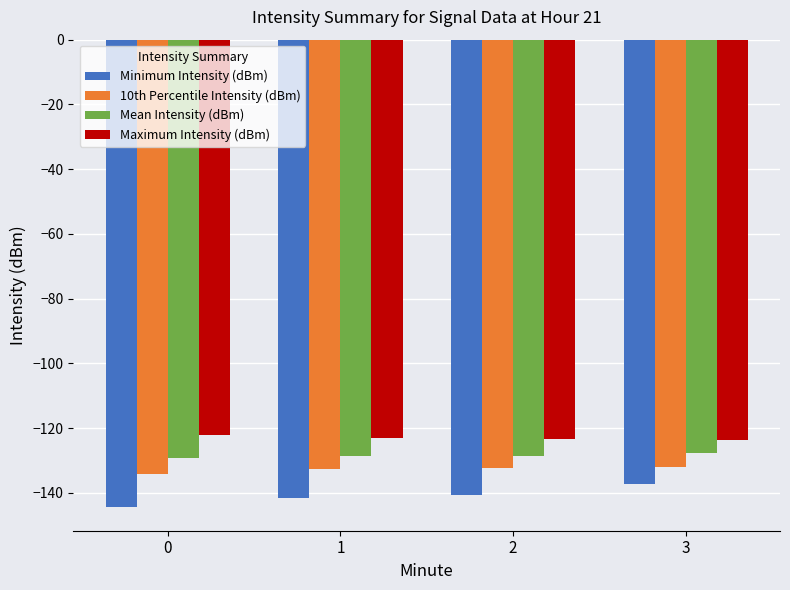

What is the minimum value for Minimum Intensity (dBm)?

-144.5